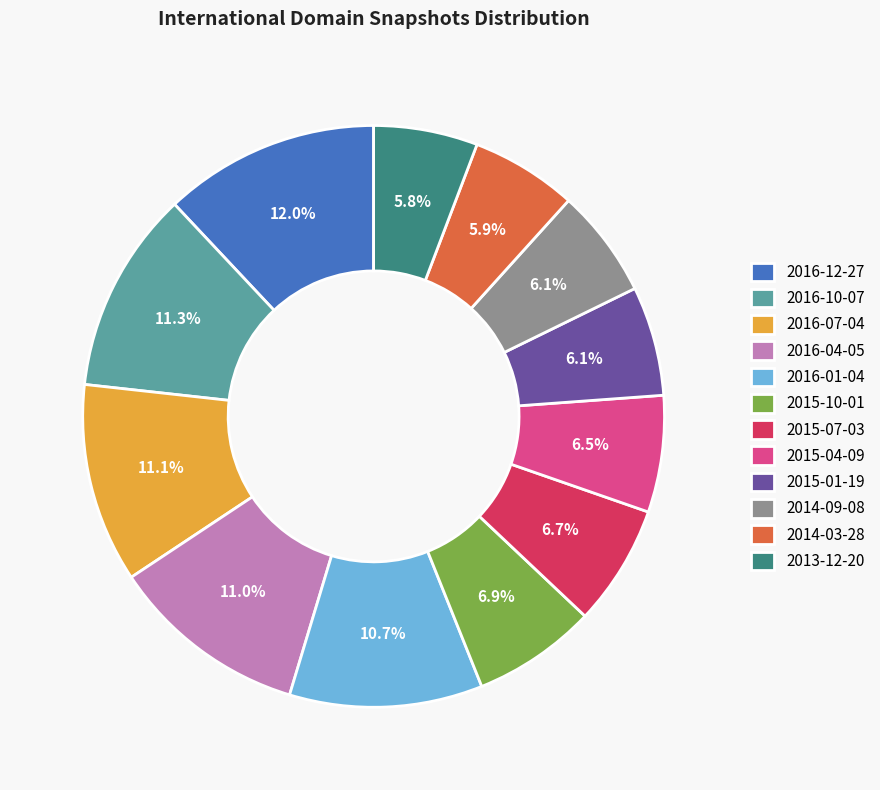

How many segments does this pie chart have?

12